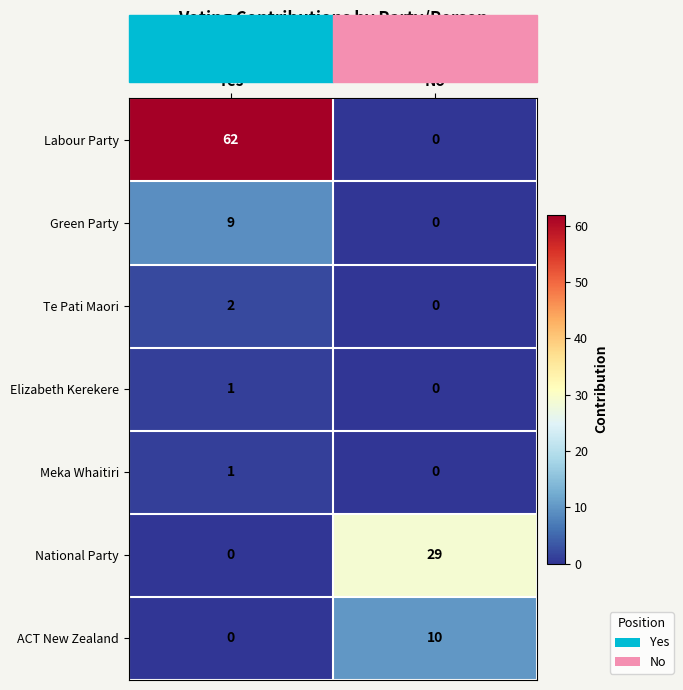

How many distinct data groups are displayed?

7